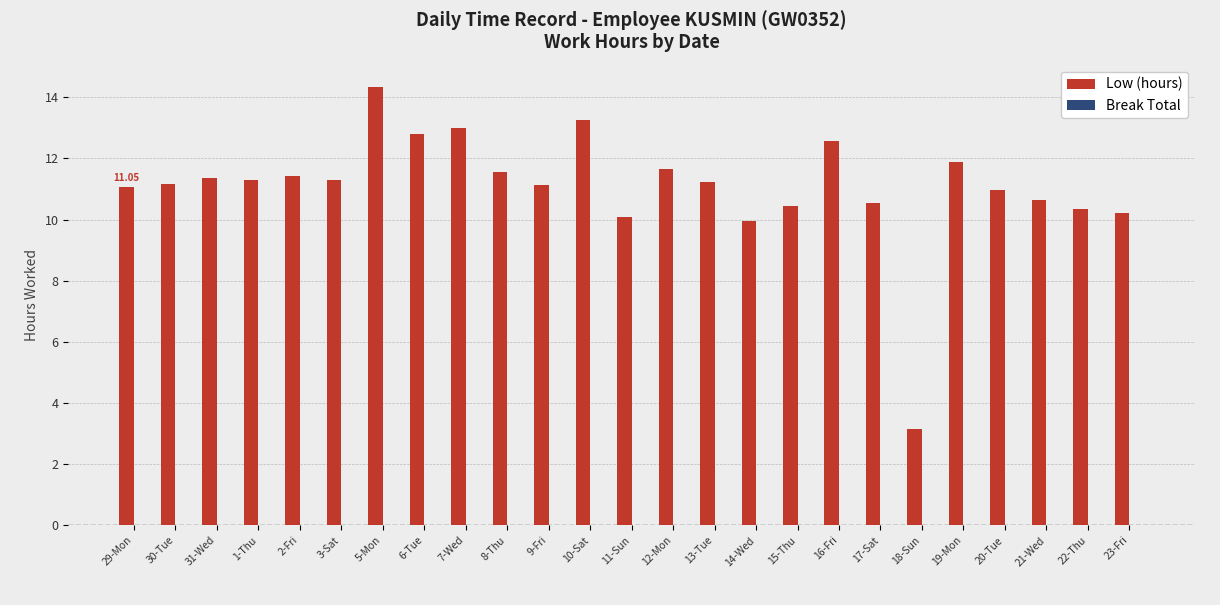

What is the change in value from 30-Tue to 7-Wed?

+1.8